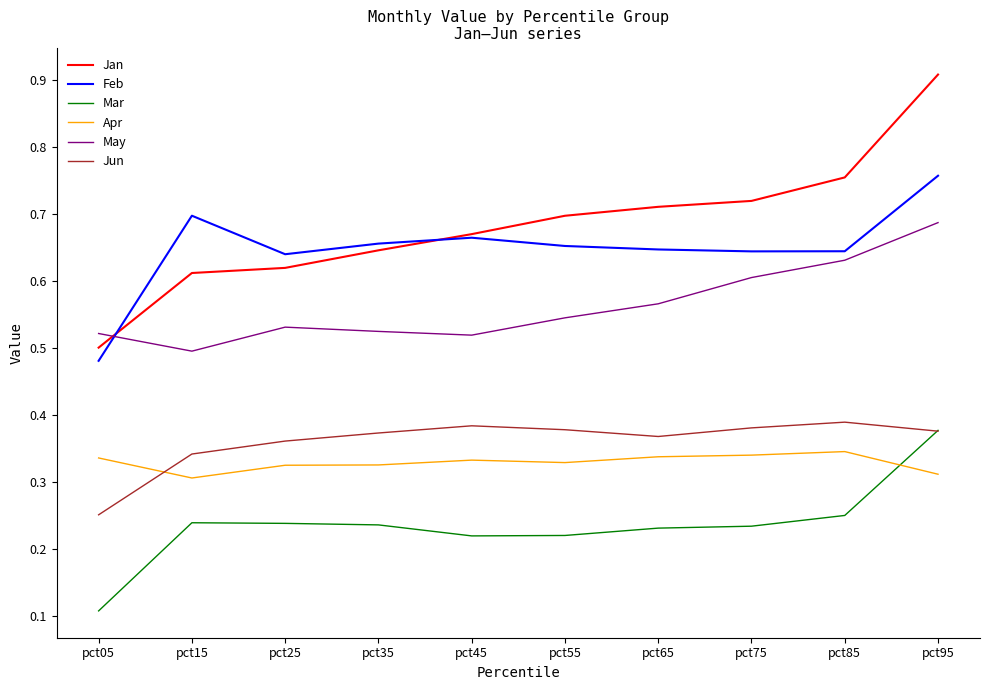

True or false: Mar and May cross at least once.

False